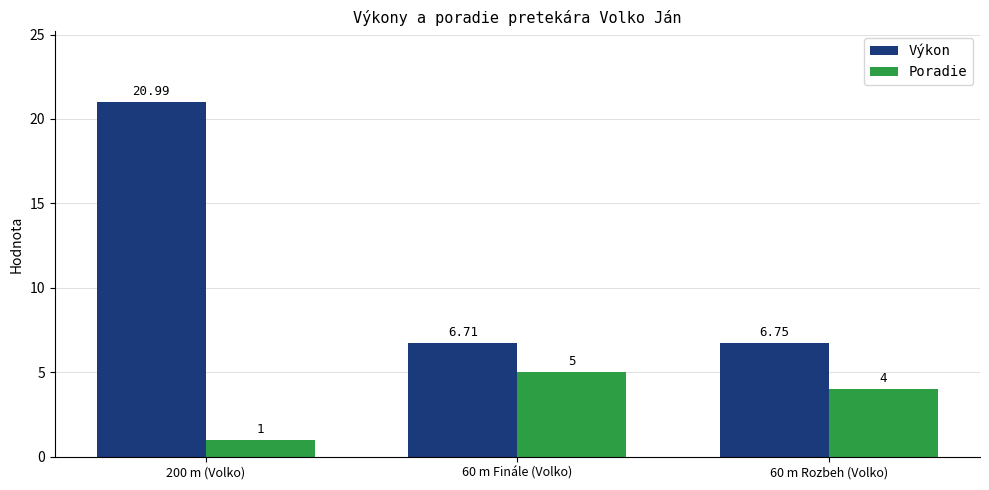

What is the difference between the maximum and second lowest values in the Poradie series?

1.0